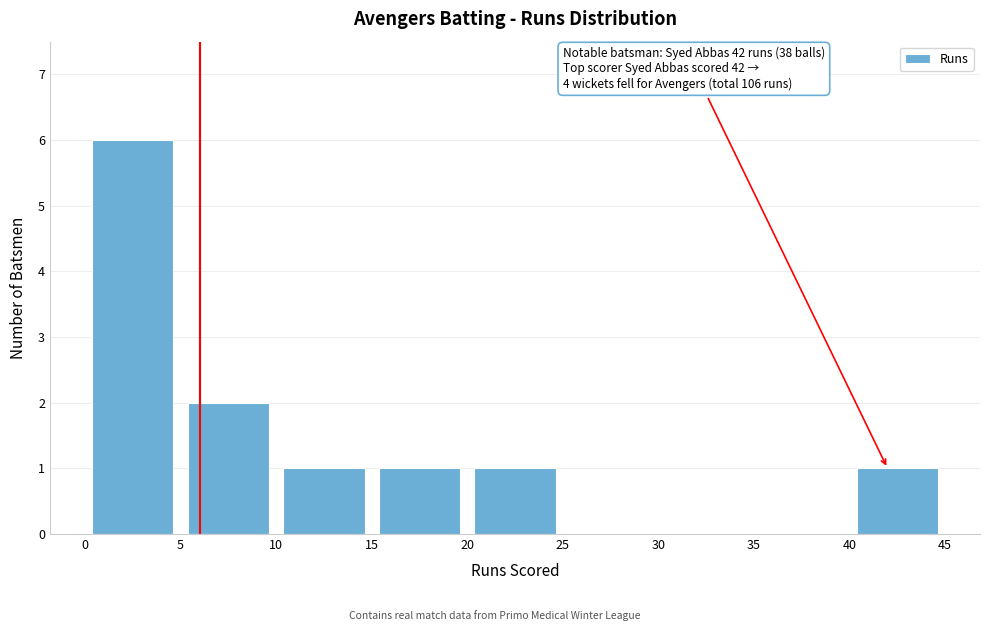

Which range on the x-axis has the tallest bar?

0 to 5